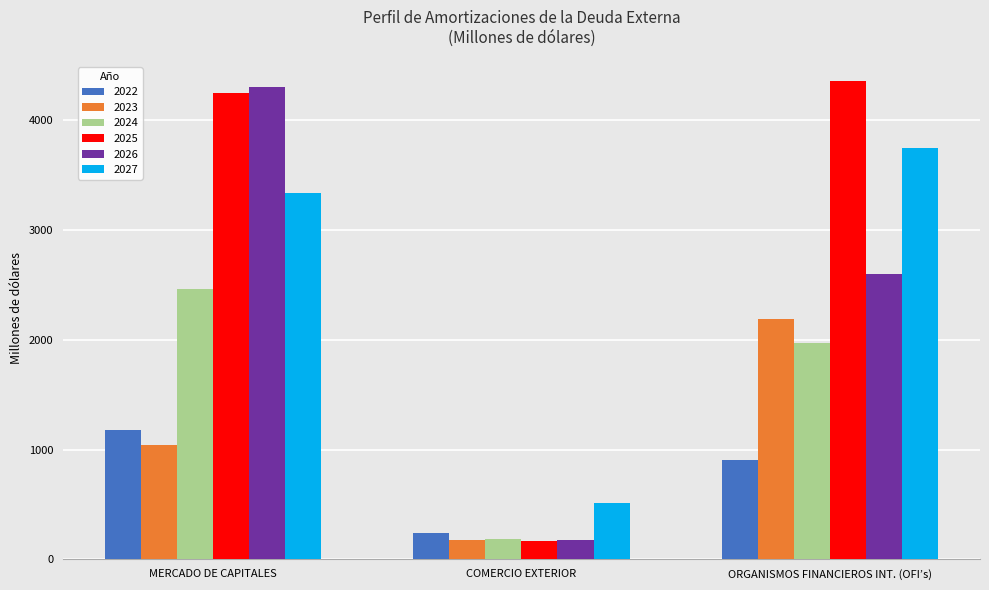

What is the sum of the 2022 values at COMERCIO EXTERIOR and ORGANISMOS FINANCIEROS INT. (OFI’s)?

1144.9